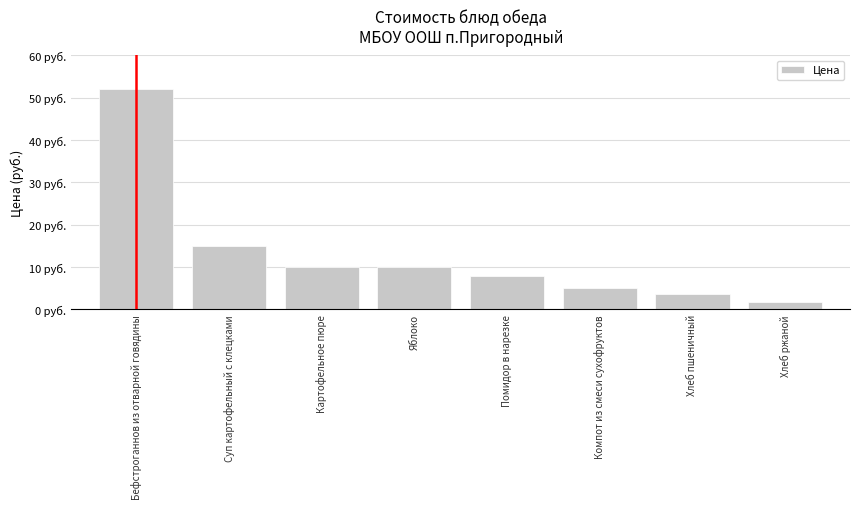

Where does the data first go above 10?

Бефстроганнов из отварной говядины